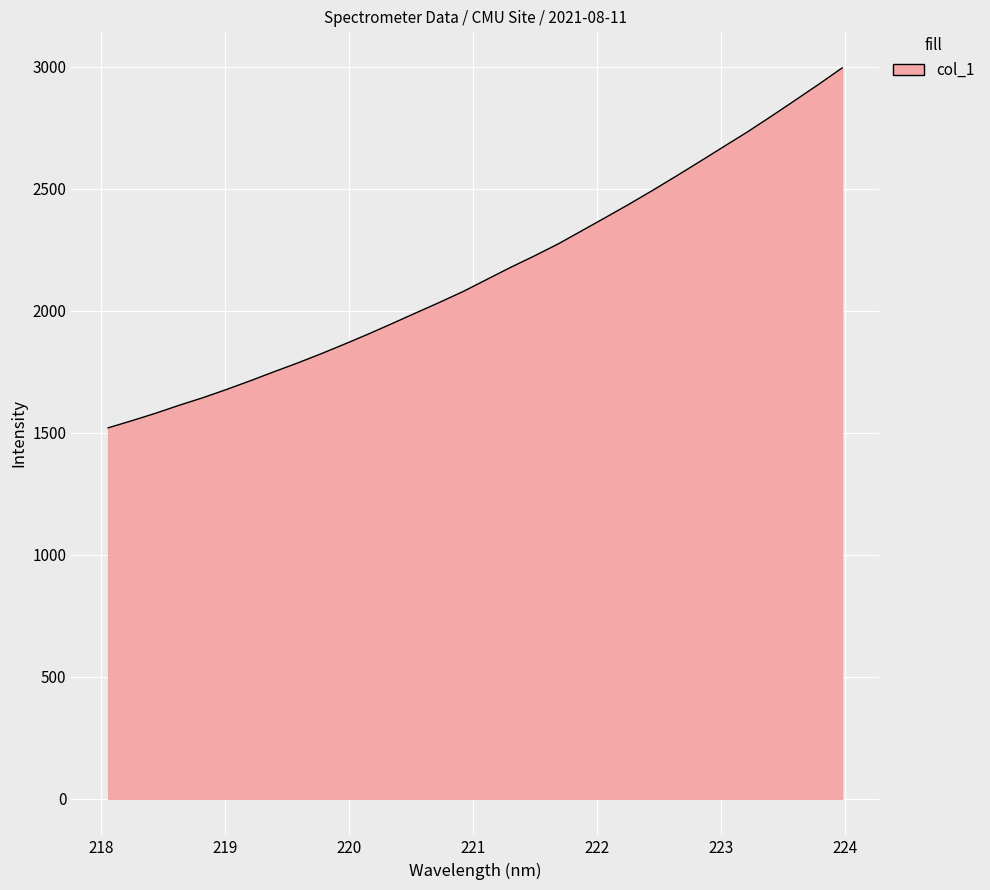

Reading right to left, list all the values displayed in this chart.

2996.2	2928.4	2862.7	2797.7	2734.1	2673.8	2613.3	2553.5	2494.9	2437.9	2383.1	2328.8	2274.8	2225.9	2179.0	2129.8	2080.4	2035.6	1992.4	1948.8	1905.9	1864.8	1824.9	1786.7	1750.6	1713.7	1678.1	1644.2	1613.3	1580.4	1549.9	1520.7